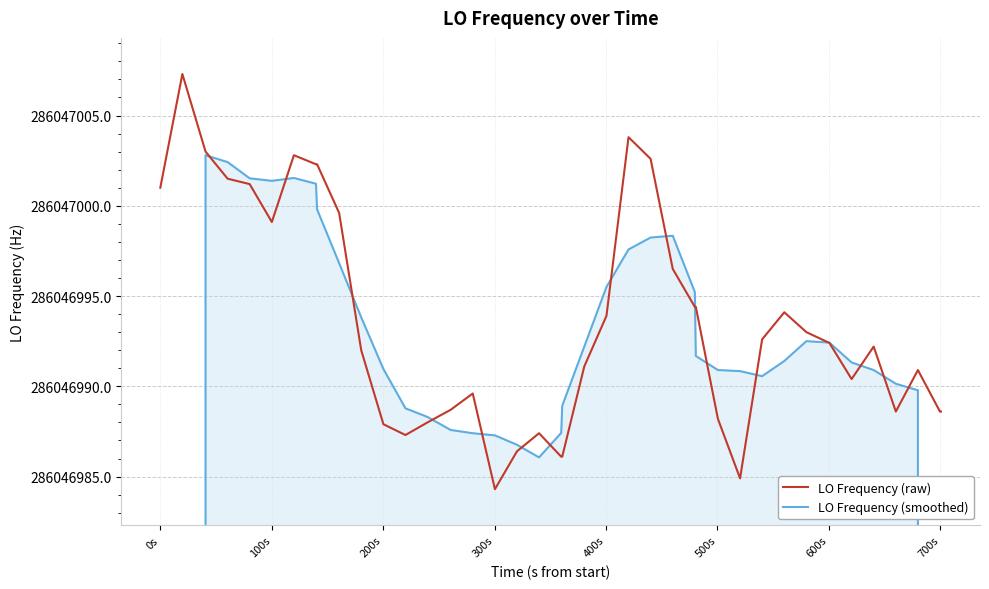

How many interior local peaks does the LO Frequency (raw) series have?

8